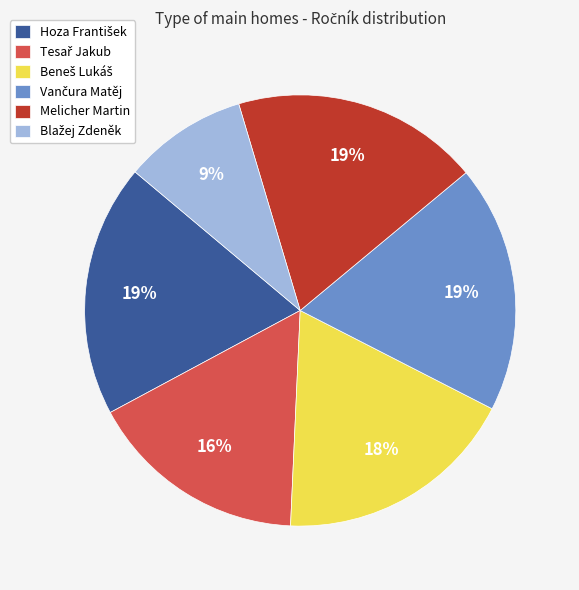

The Melicher Martin slice represents 19% of the pie. True or false?

True